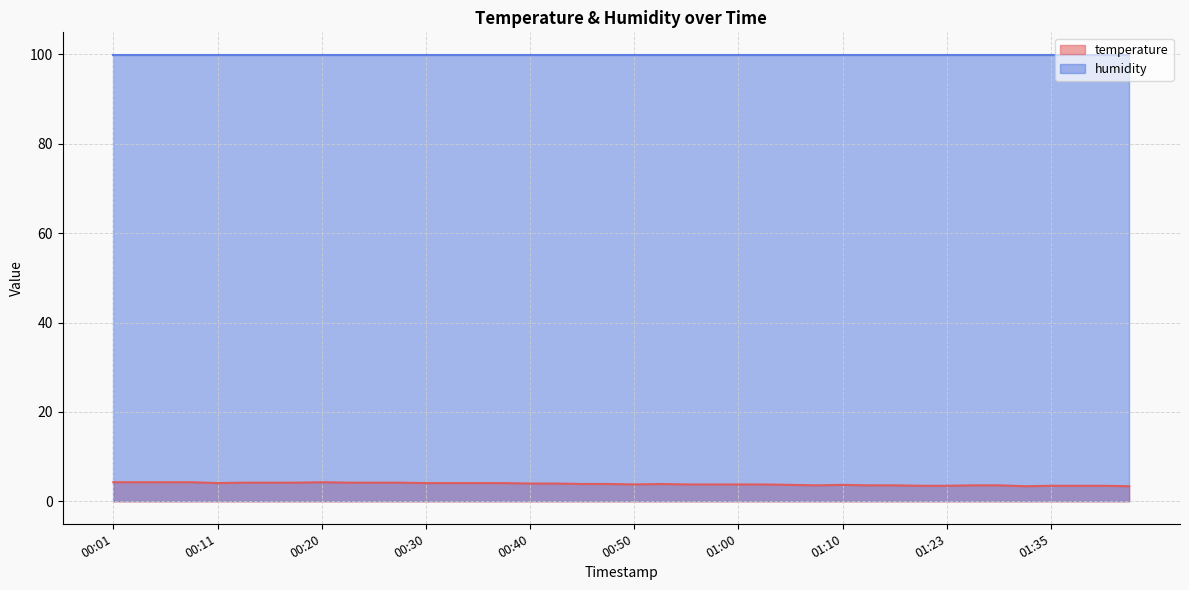

The value at 00:01 is 2.4. True or false?

False